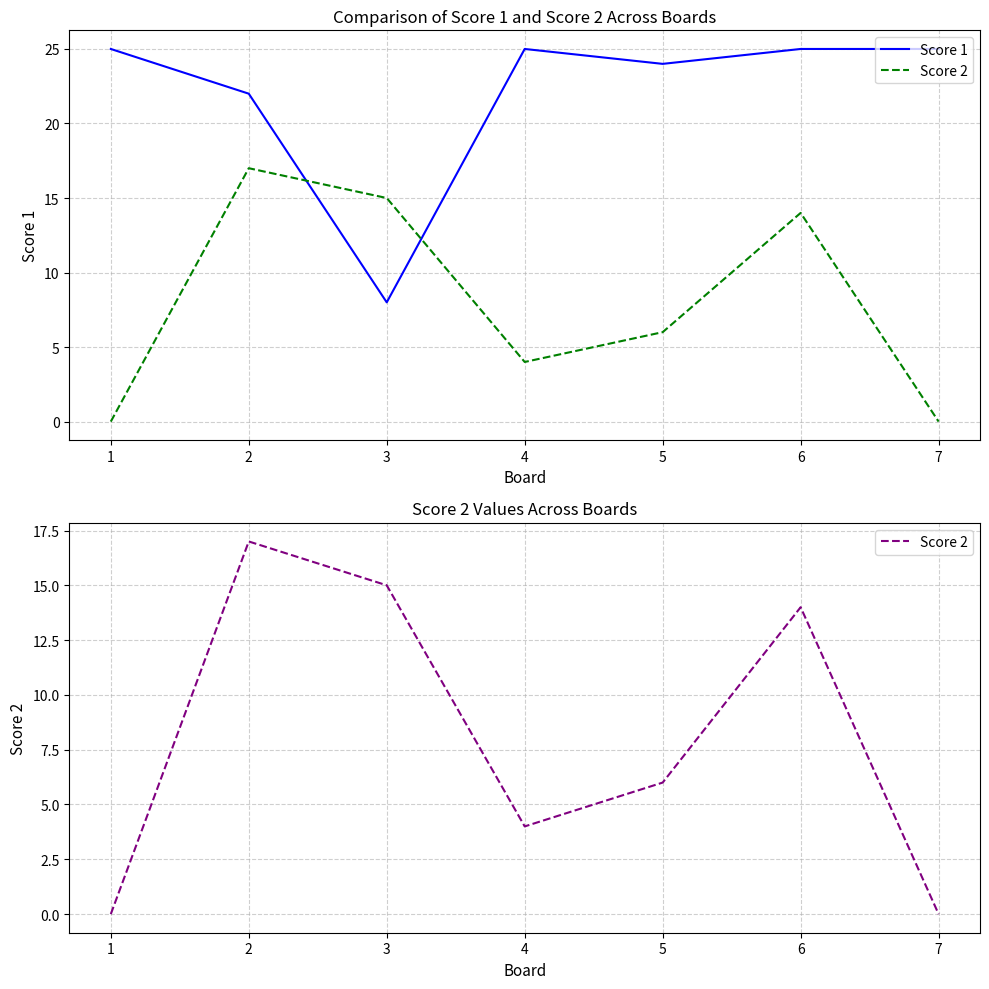

How many data points in Score 1 are less than 25?

3